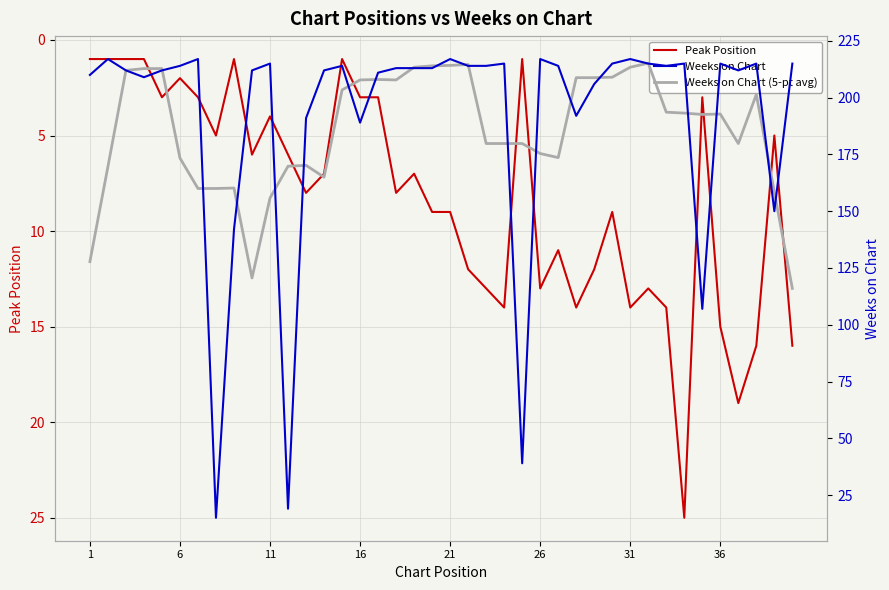

How many values in the Weeks on Chart series exceed 213?

19